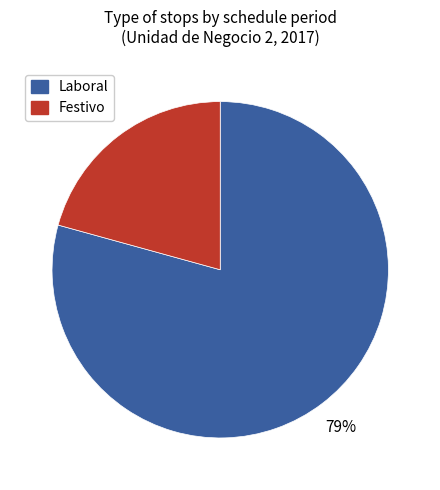

To the nearest percent, what is the average slice percentage?

50%